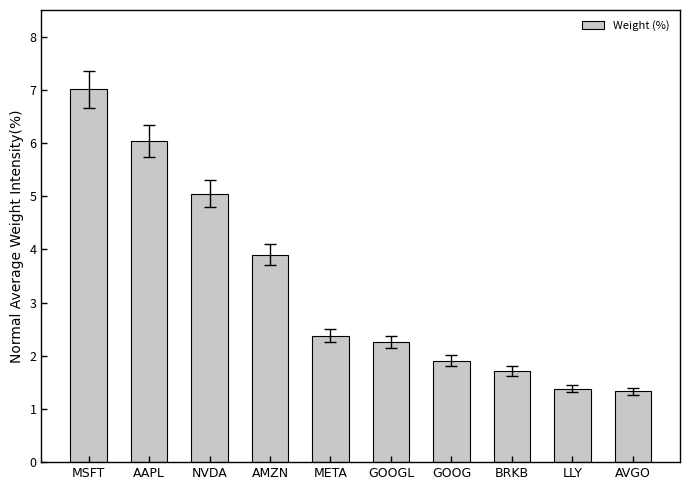

What is the maximum value shown in the chart?

7.0